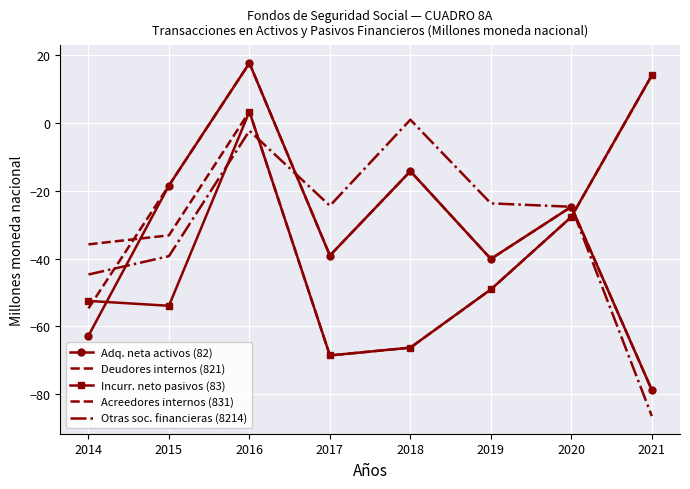

True or false: Acreedores internos (831) and Incurr. neto pasivos (83) cross at least once.

False